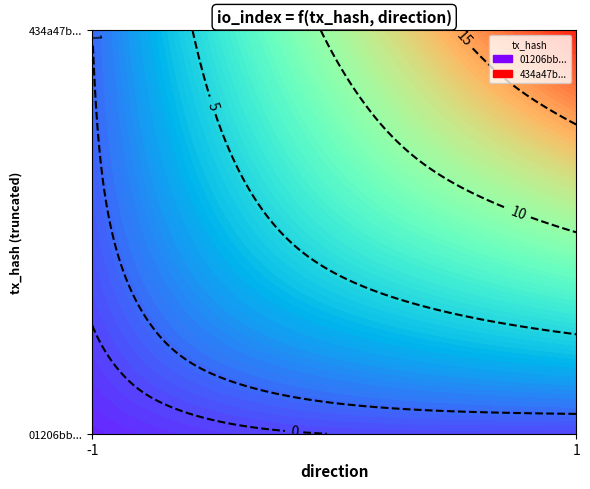

True or false: 434a47beb14e8dbb7148dbc25348ead7d2ec384 has a value of 6 at 1.

False